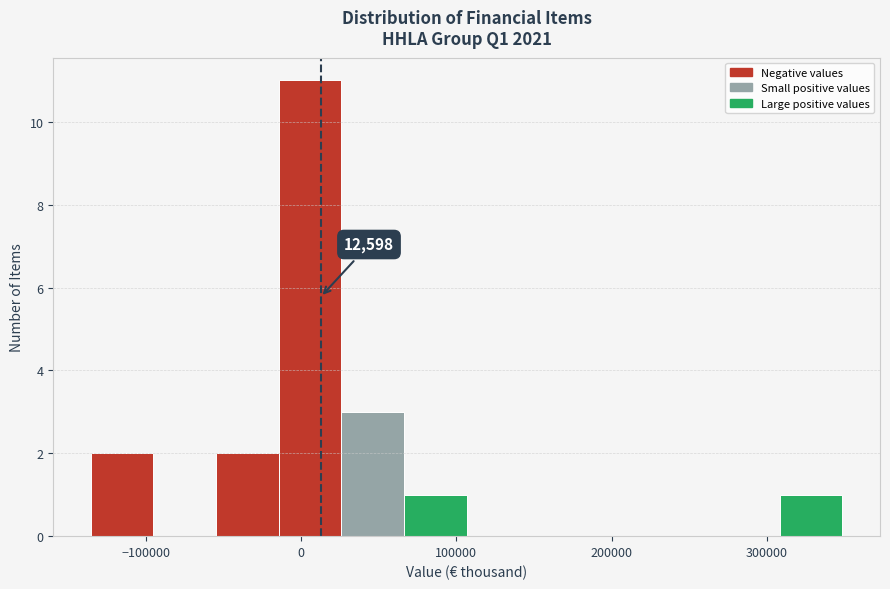

Over which range of the x-axis is the bar tallest?

-10000 to 30000